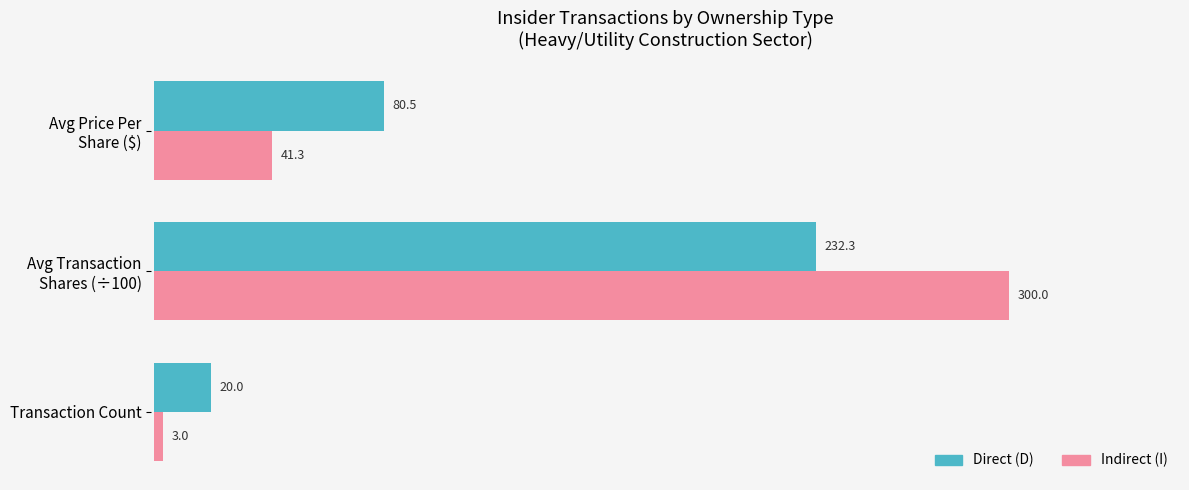

What value does the Direct (D) series have at Transaction Count?

20.0